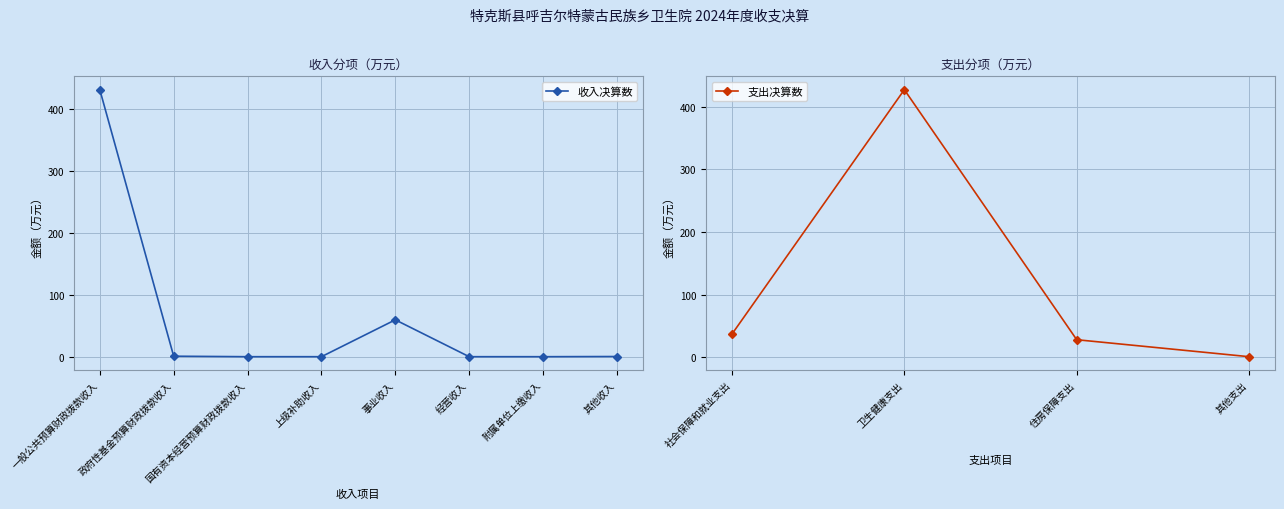

List the labels in order of value, smallest first.

国有资本经营预算财政拨款收入, 上级补助收入, 经营收入, 附属单位上缴收入, 其他收入, 政府性基金预算财政拨款收入, 事业收入, 一般公共预算财政拨款收入